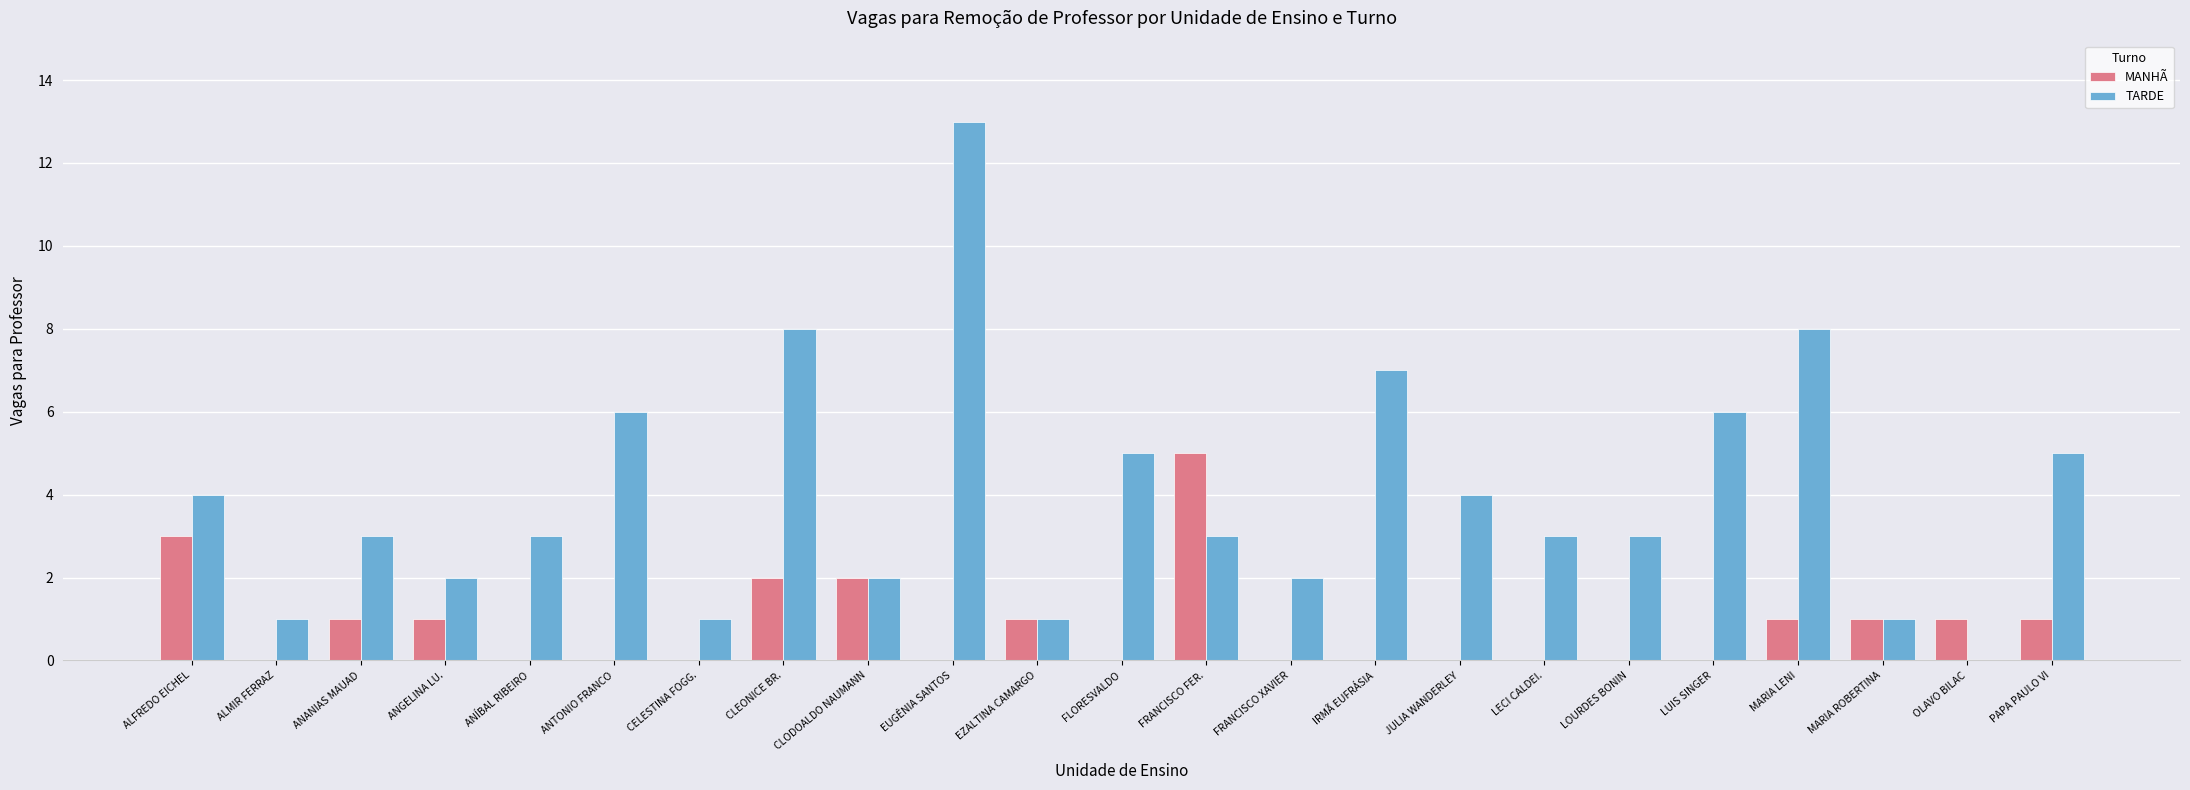

The value of TARDE at ANTONIO FRANCO is 9. True or false?

False